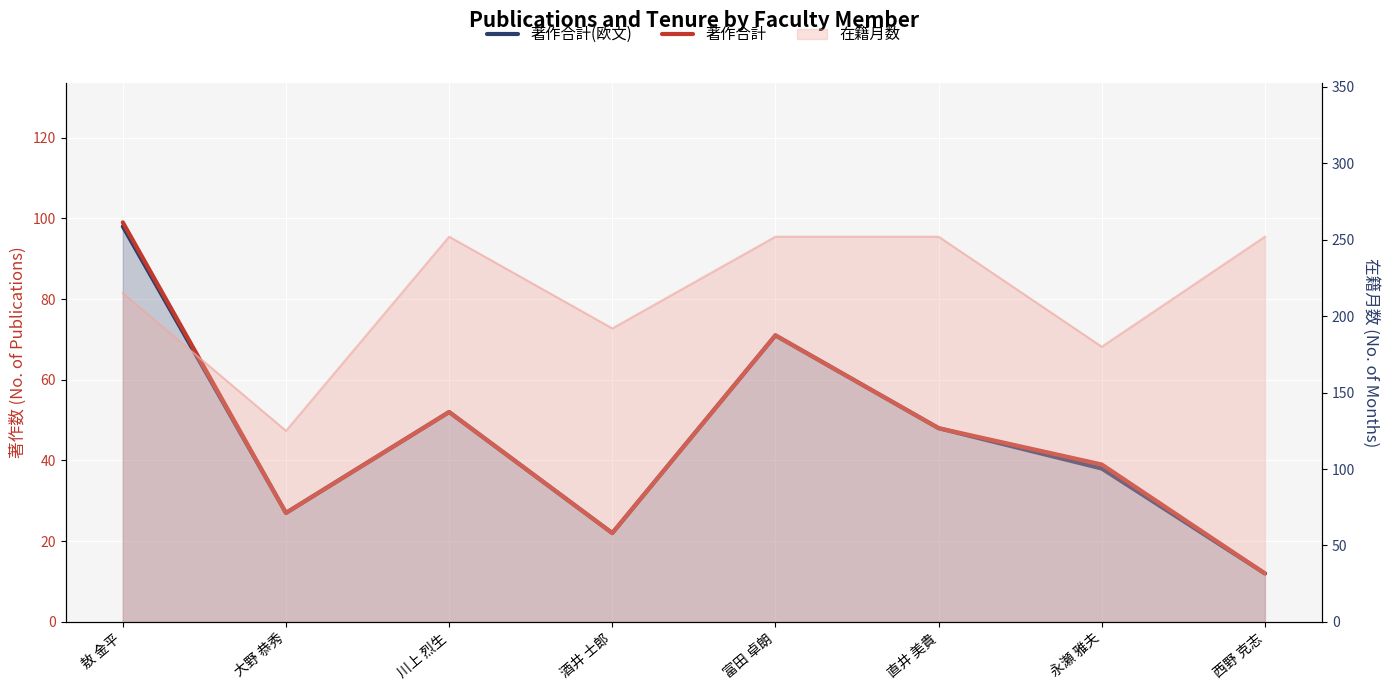

How many lines are shown in the chart?

2